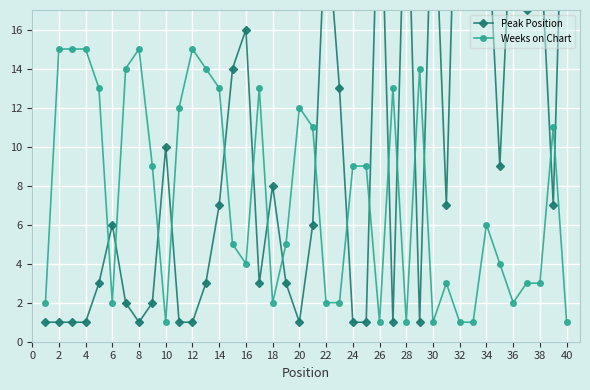

The value of Weeks on Chart at 16 is 4. True or false?

True